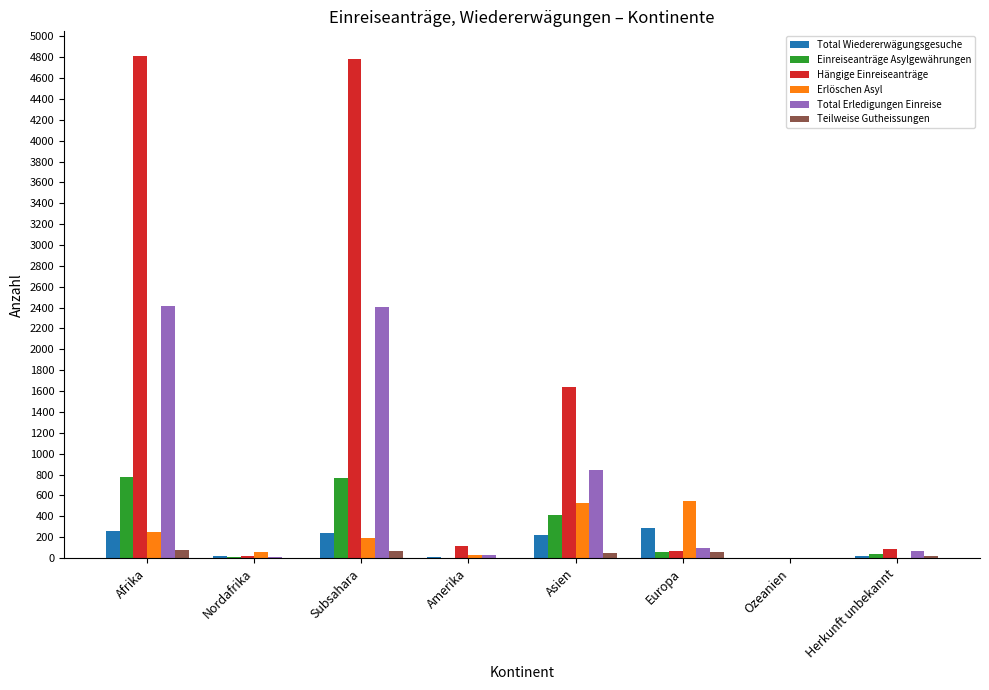

Is it true that Teilweise Gutheissungen equals 0 at Ozeanien?

True